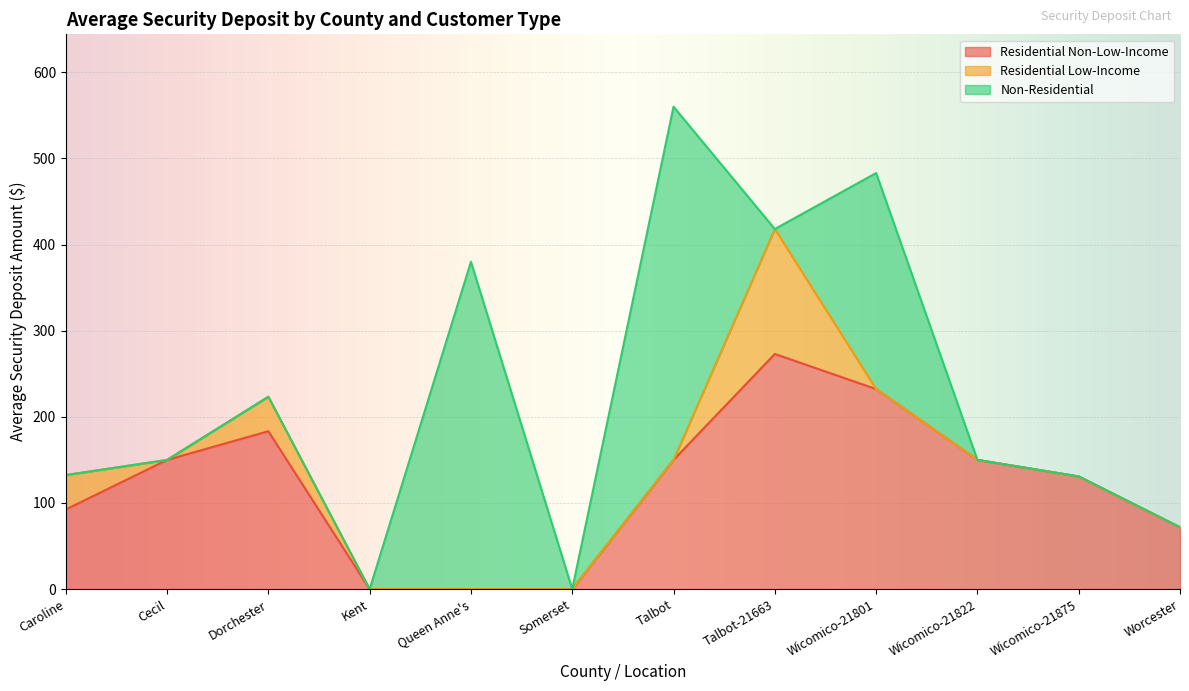

Which category has the highest value in the Residential Non-Low-Income series?

Talbot-21663